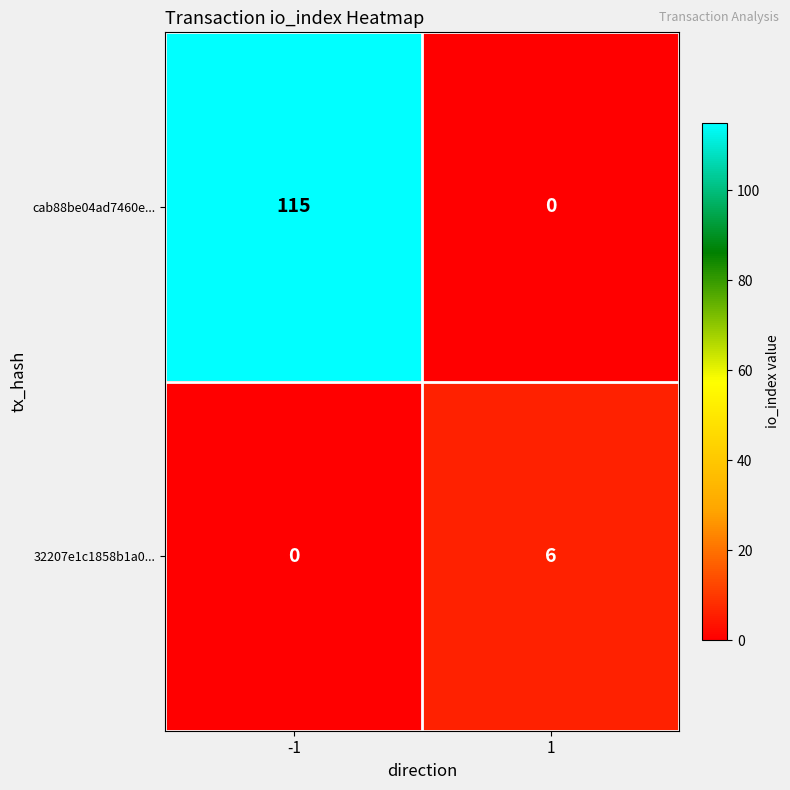

Which series has the largest total across all categories?

cab88be04ad7460e...